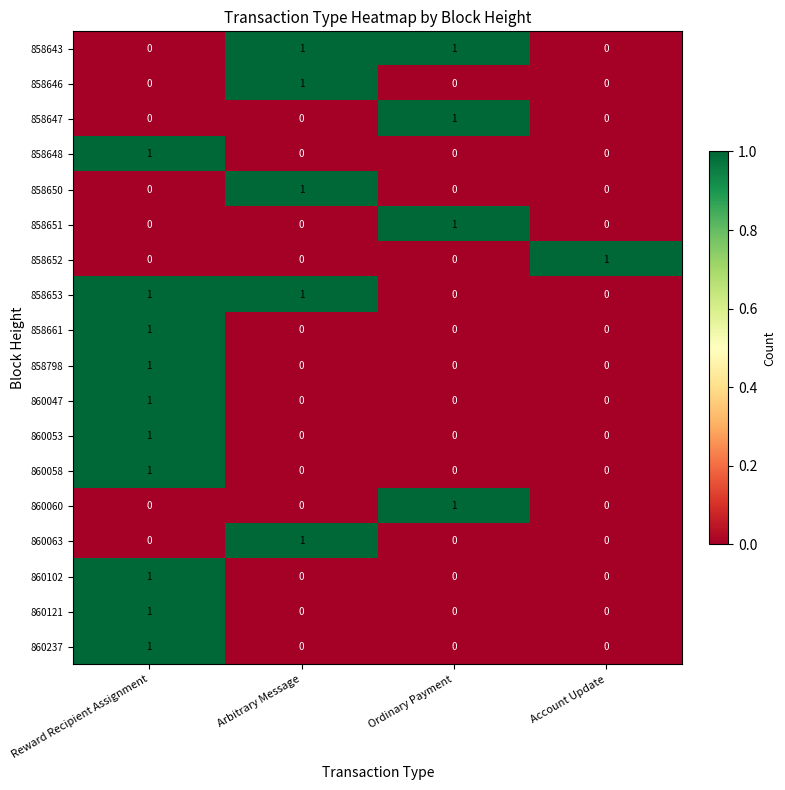

What is the spread (max minus min) of values at Ordinary Payment?

1